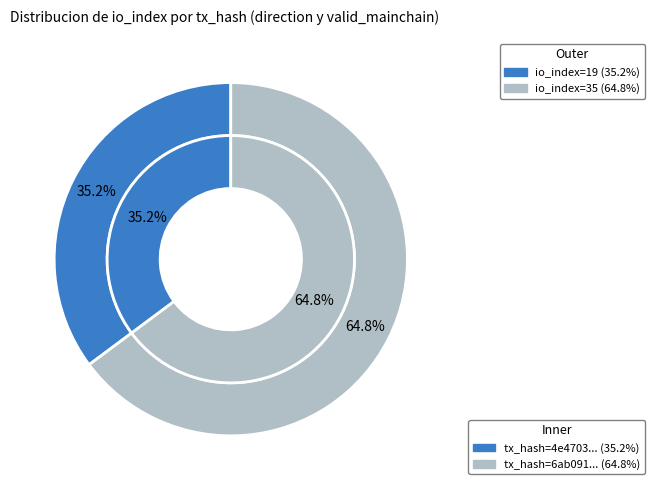

True or false: 0 accounts for 35% of the total.

True